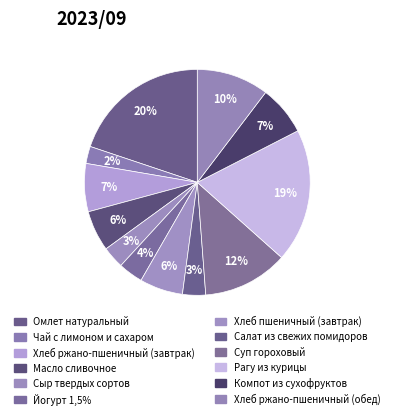

Is there any slice that represents more than half of the pie?

No